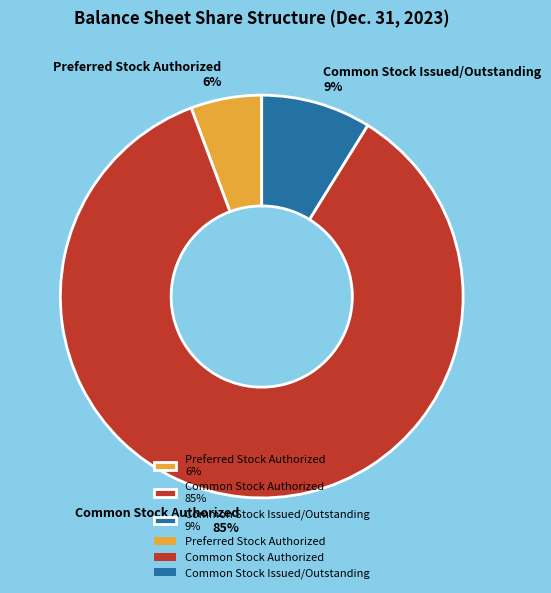

To the nearest percent, what portion does Common Stock Authorized represent?

85%